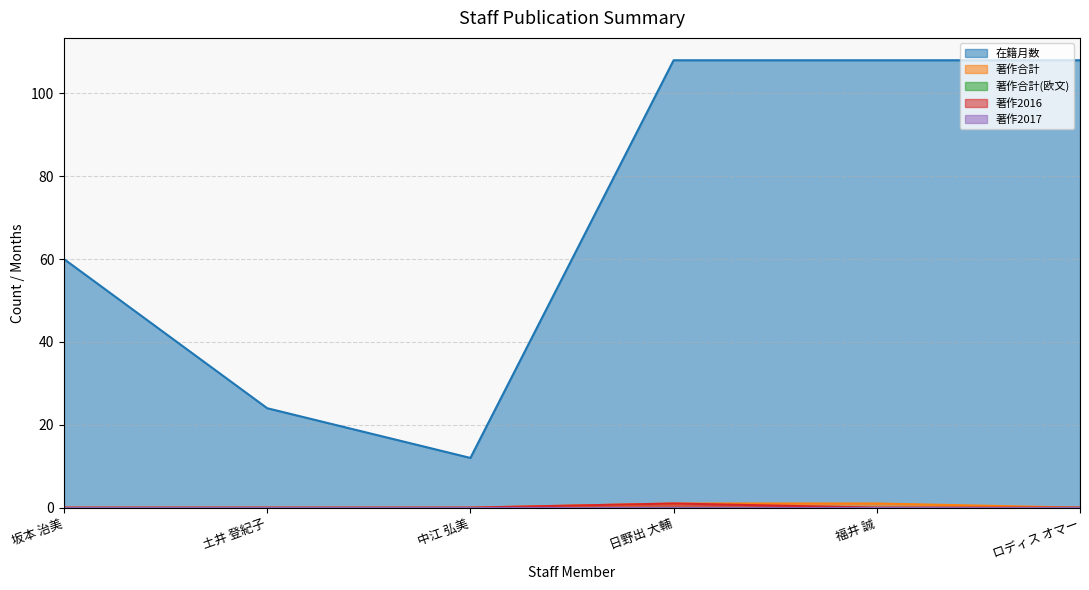

List the labels in order of 在籍月数 value, smallest first.

中江 弘美, 土井 登紀子, 坂本 治美, 日野出 大輔, 福井 誠, ロディス オマー